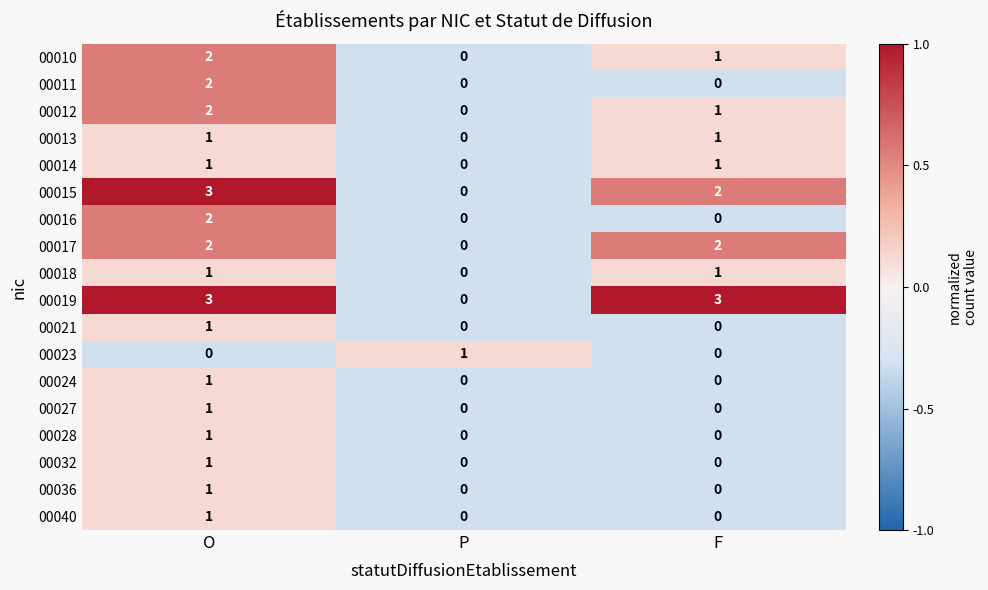

What is the maximum value shown in the chart?

3